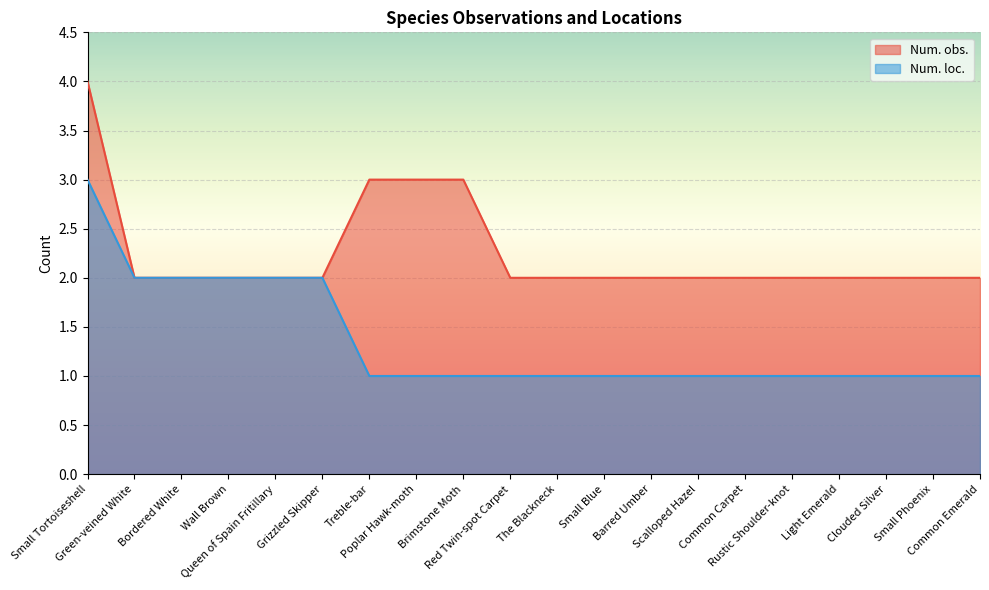

Between Small Blue and Treble-bar, which is larger?

Treble-bar